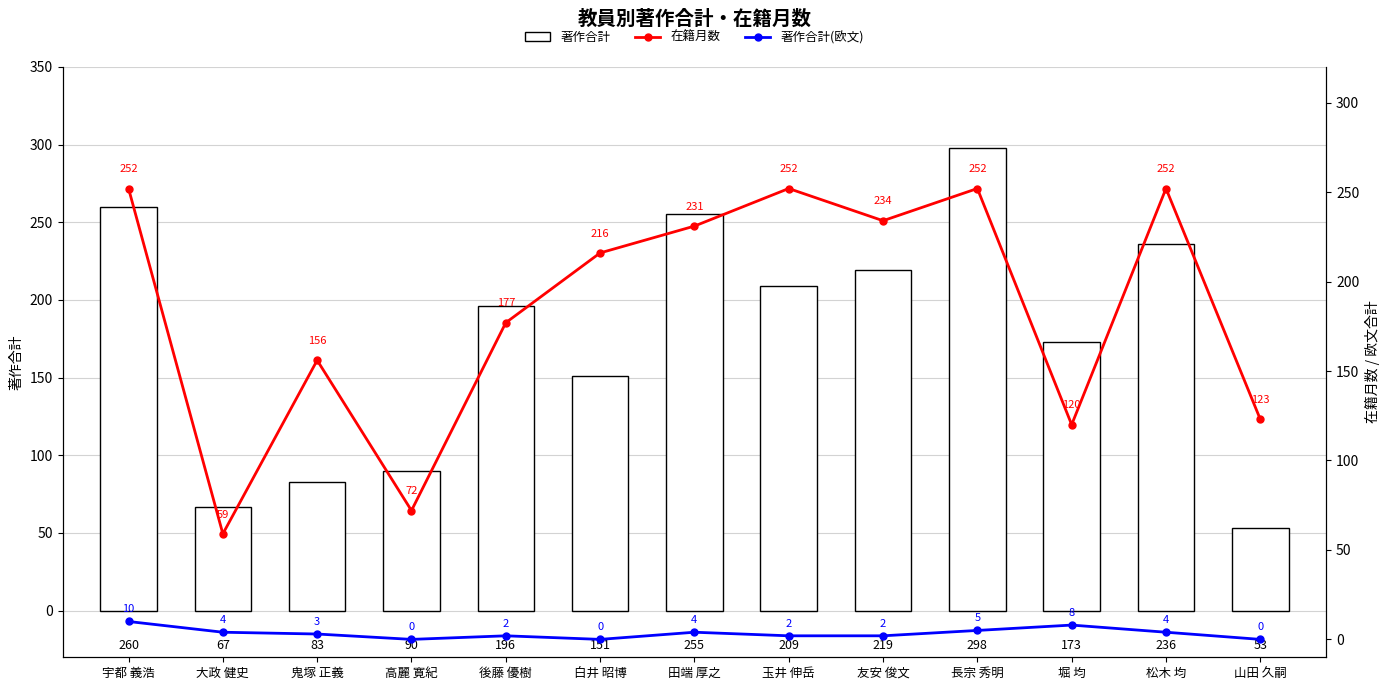

Is it true that 著作合計(欧文) equals 2 at 長宗 秀明?

False